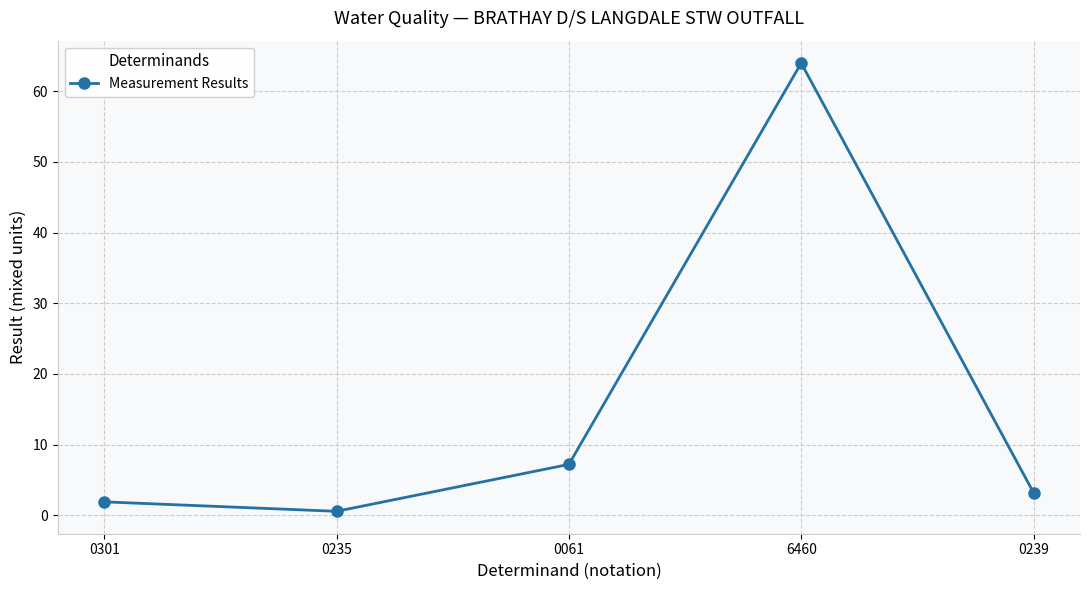

At which category does the data reach its first local peak?

6460